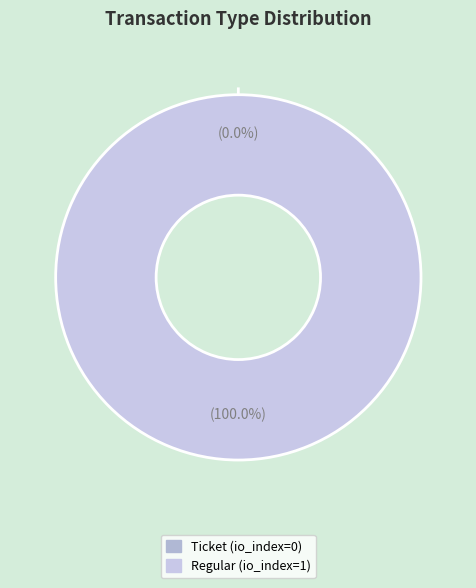

Rank the categories by value from lowest to highest.

Ticket, Regular